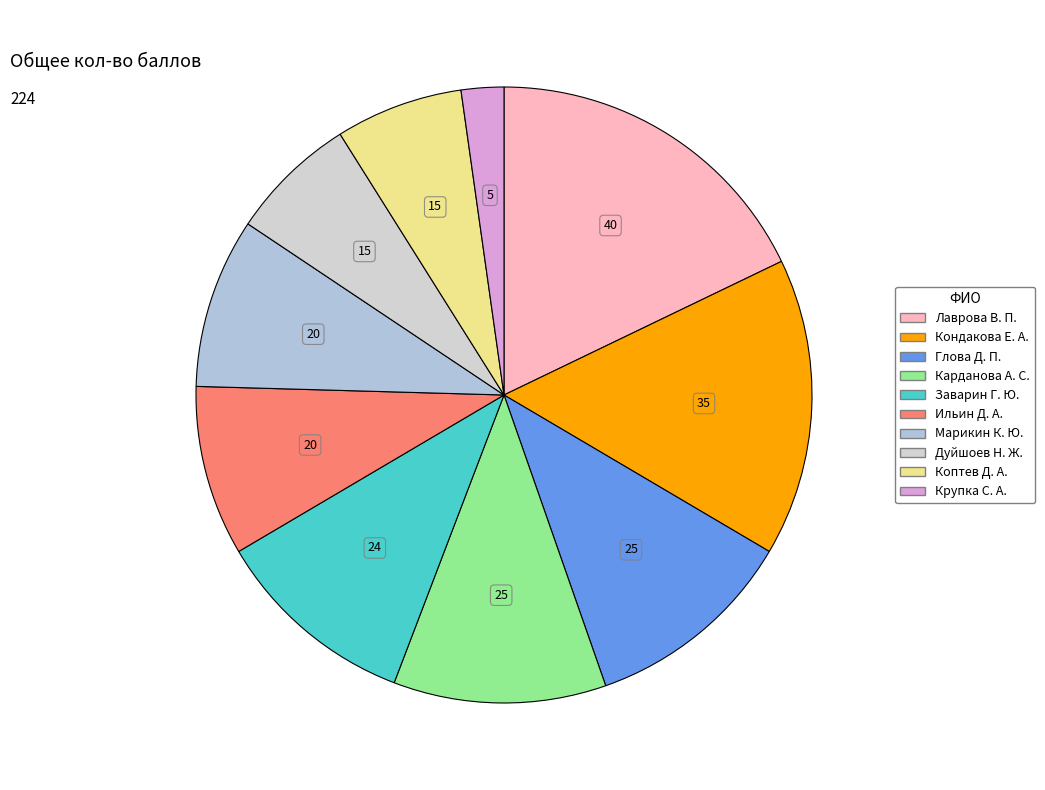

Does any single category account for the majority?

No